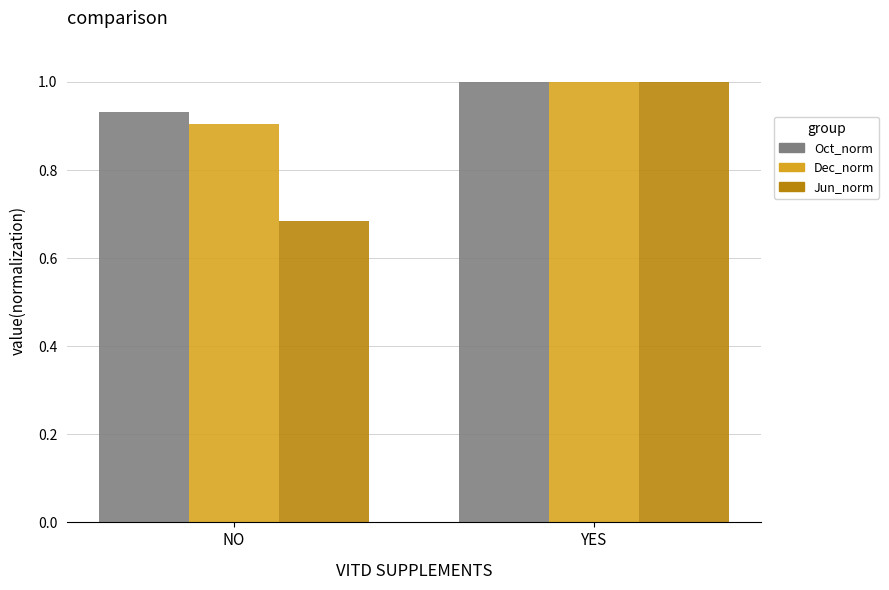

What is the label of the 1st bar from the right?

YES